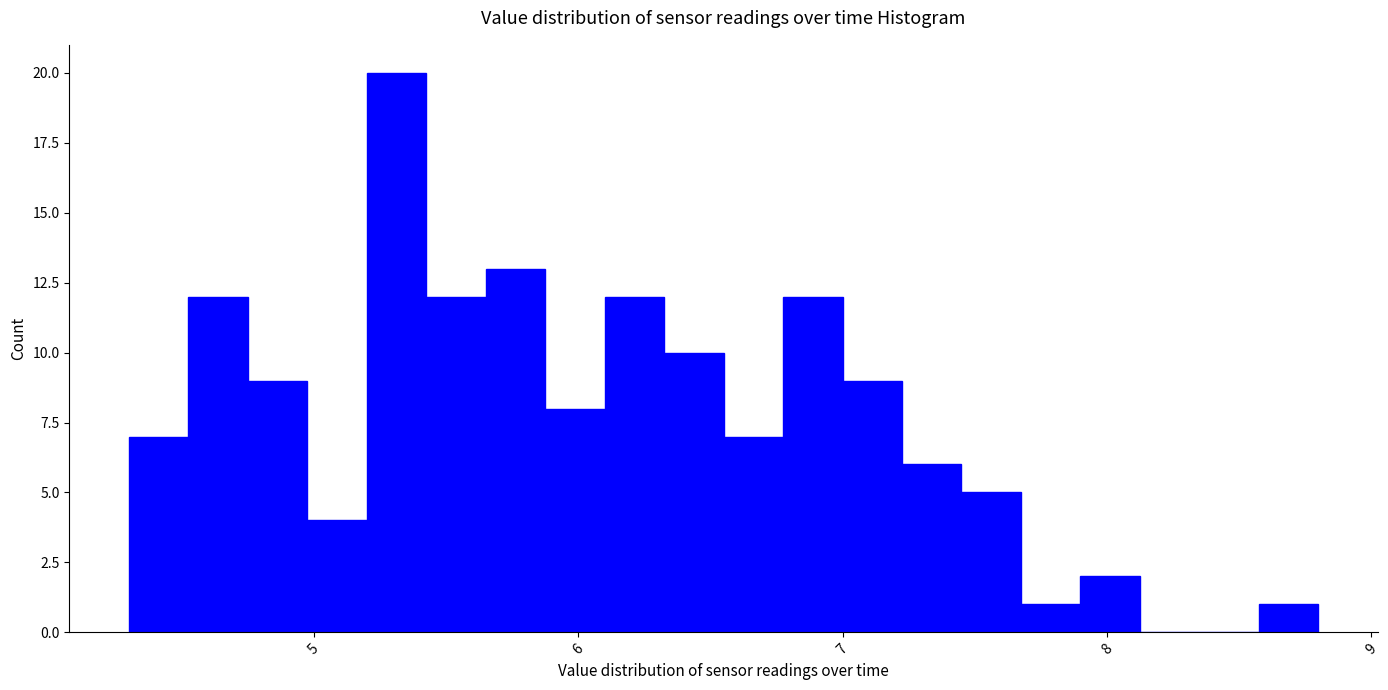

Around what value on the x-axis is the tallest bar? Give the approximate position of its centre, as read against the axis.

5.3